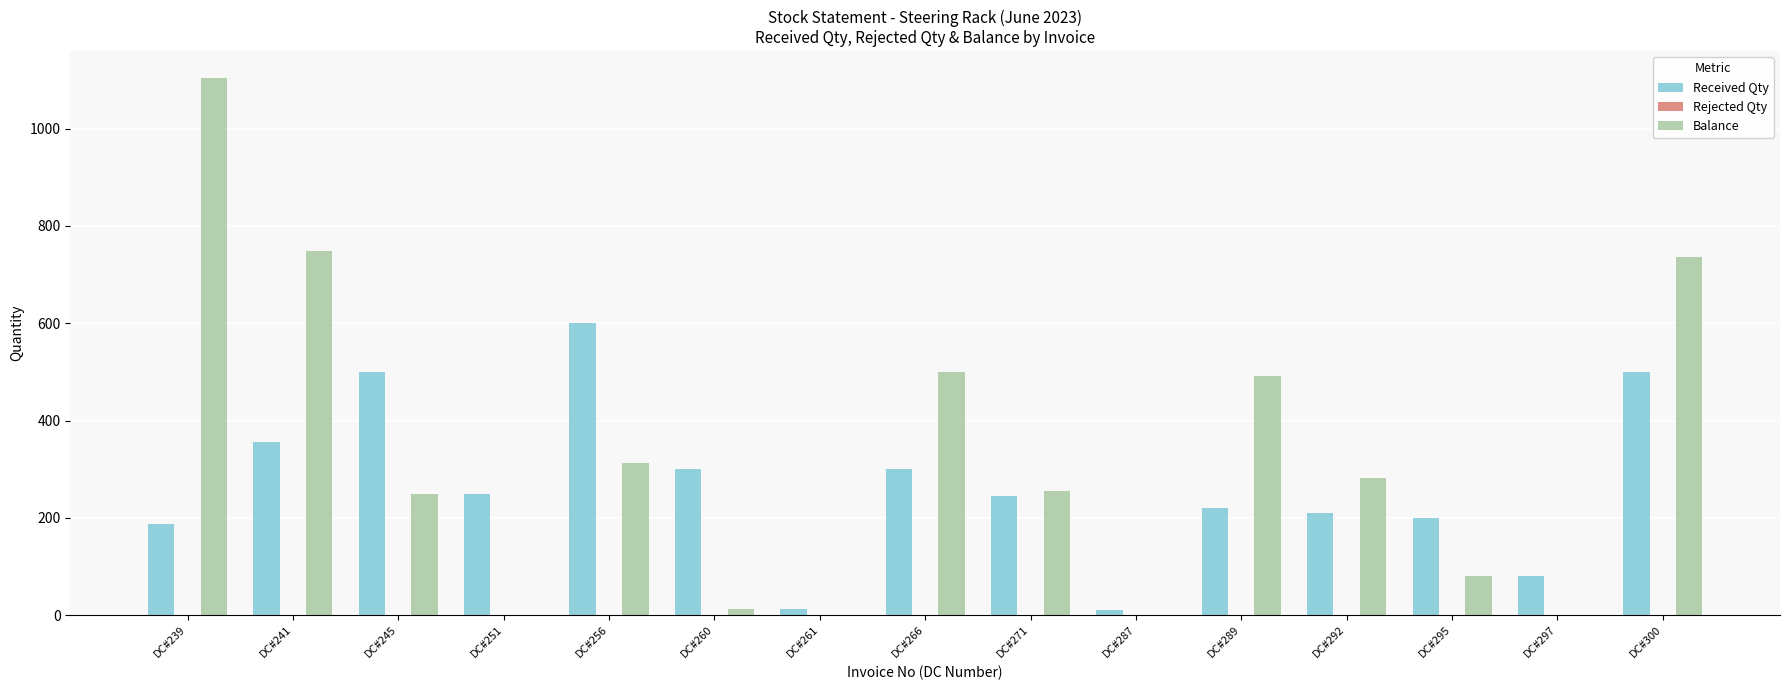

What is the sum of all Received Qty values?

3969